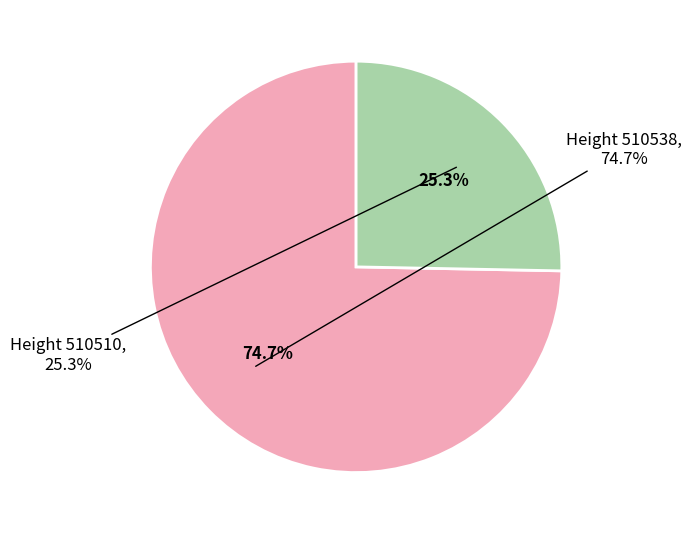

Combined, what portion of the pie is 510510 and 510538?

100.0%